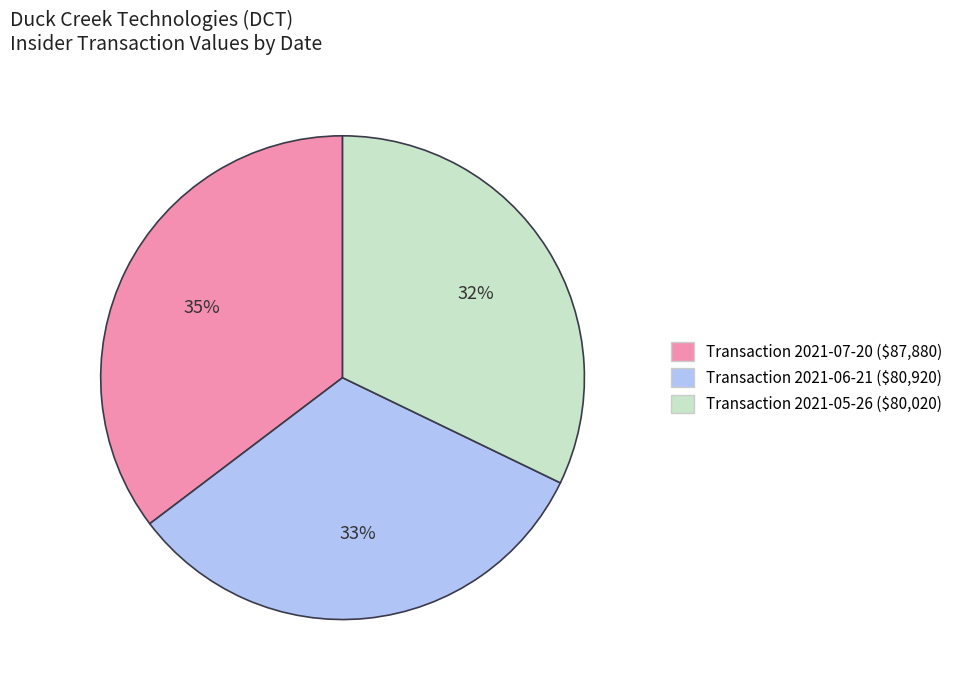

To the nearest percent, what is the average slice percentage?

33%